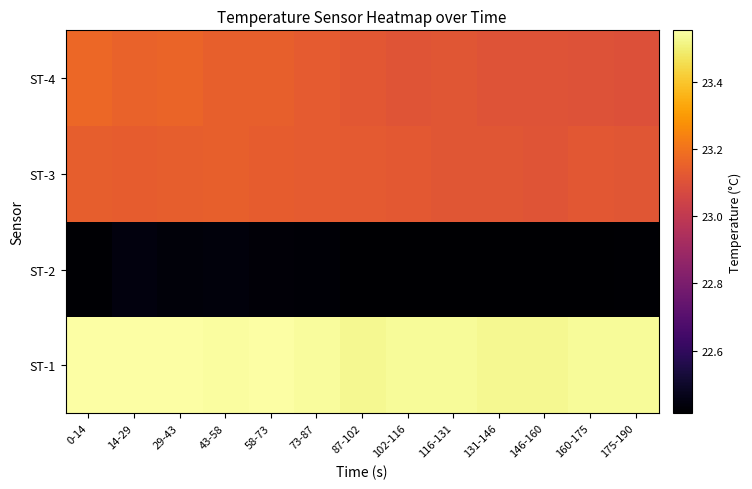

Reading left to right, extract all data points from this chart.

ST-1: 0-14=23.6	14-29=23.5	29-43=23.6	43-58=23.5	58-73=23.5	73-87=23.5	87-102=23.5	102-116=23.5	116-131=23.5	131-146=23.5	146-160=23.5	160-175=23.5	175-190=23.5
ST-2: 0-14=22.4	14-29=22.4	29-43=22.4	43-58=22.4	58-73=22.4	73-87=22.4	87-102=22.4	102-116=22.4	116-131=22.4	131-146=22.4	146-160=22.4	160-175=22.4	175-190=22.4
ST-3: 0-14=23.1	14-29=23.1	29-43=23.1	43-58=23.1	58-73=23.1	73-87=23.1	87-102=23.1	102-116=23.1	116-131=23.1	131-146=23.1	146-160=23.1	160-175=23.1	175-190=23.1
ST-4: 0-14=23.2	14-29=23.2	29-43=23.2	43-58=23.1	58-73=23.1	73-87=23.1	87-102=23.1	102-116=23.1	116-131=23.1	131-146=23.1	146-160=23.1	160-175=23.1	175-190=23.1